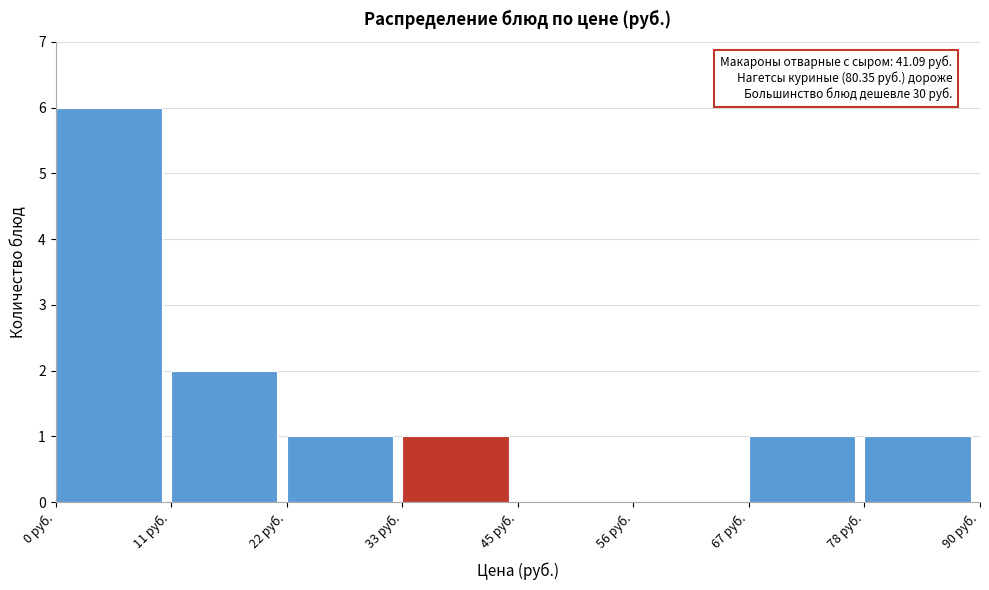

Over which range of the x-axis is the bar tallest?

0 to 12